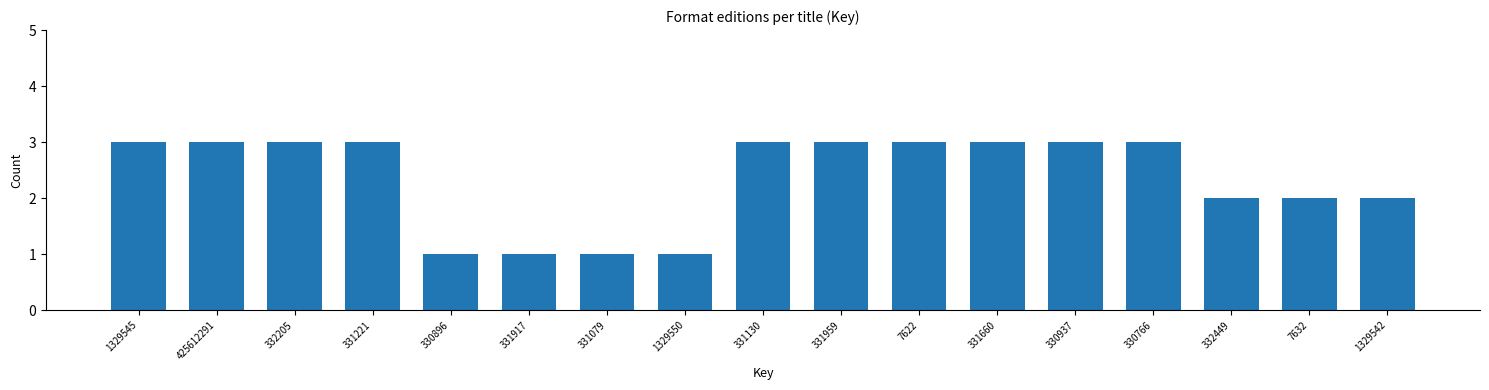

Reading left to right, extract all data points from this chart.

1329545=3	425612291=3	332205=3	331221=3	330896=1	331917=1	331079=1	1329550=1	331130=3	331959=3	7622=3	331660=3	330937=3	330766=3	332449=2	7632=2	1329542=2